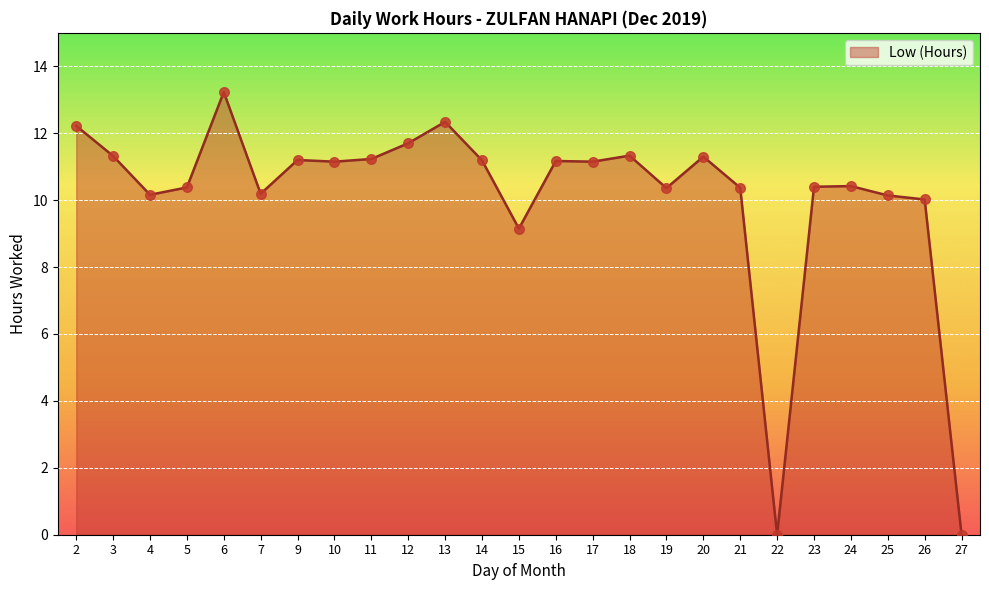

What is the change in value from 11 to 23?

-0.8